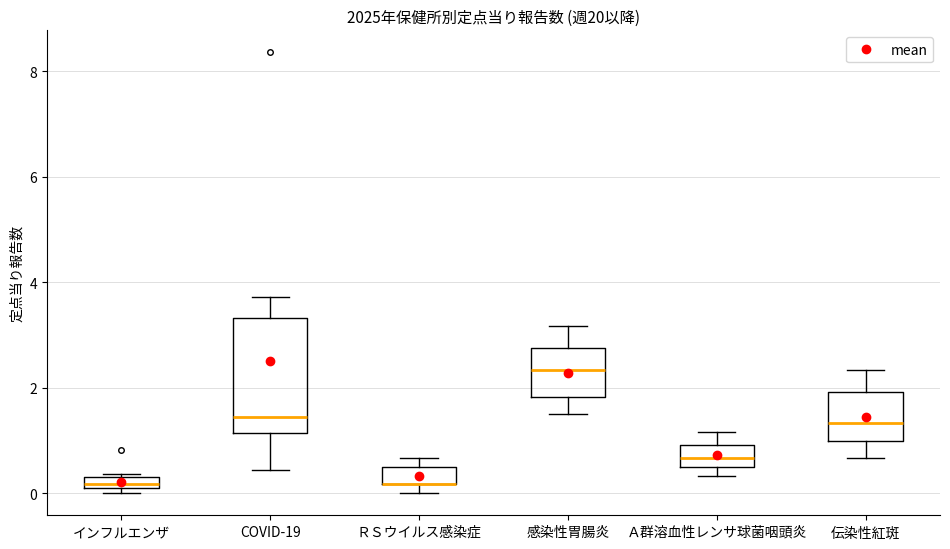

Comparing the boxes themselves (not the whiskers), which one is the tallest?

COVID-19